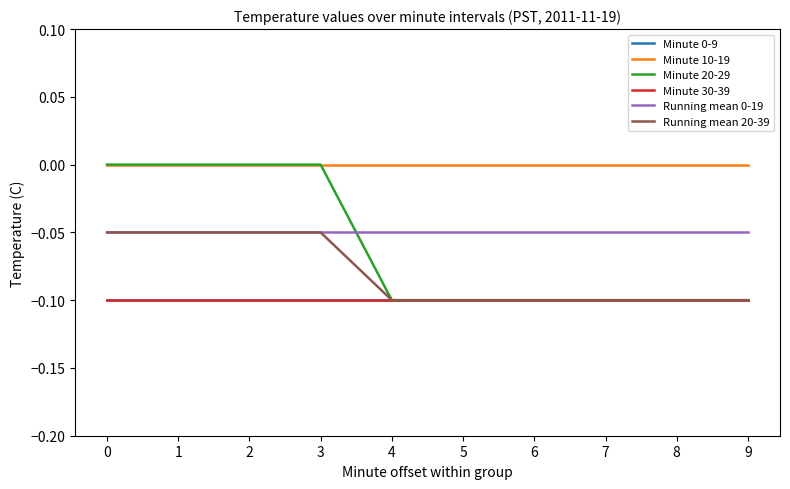

Is this an area chart (filled region under the line)?

No